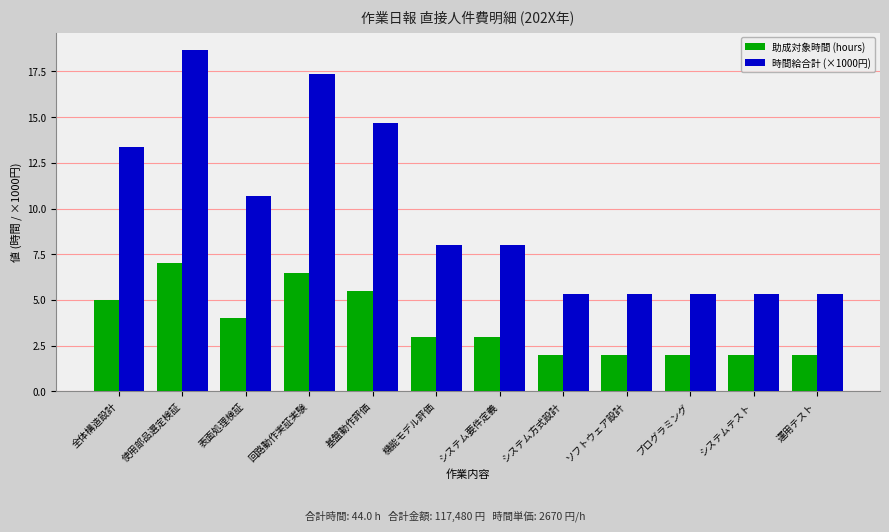

What is the average value of the 時間給合計 (×1000円) series?

9.8